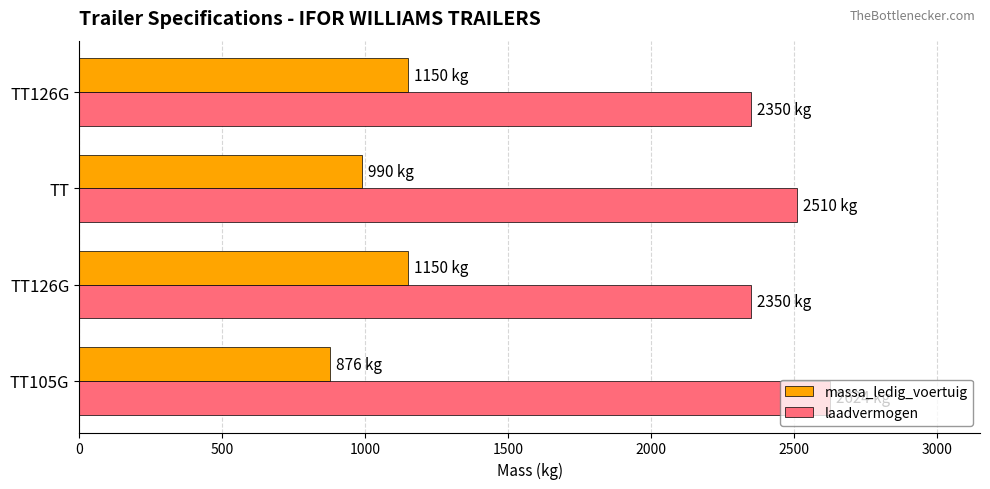

How many categories are shown in the chart?

4